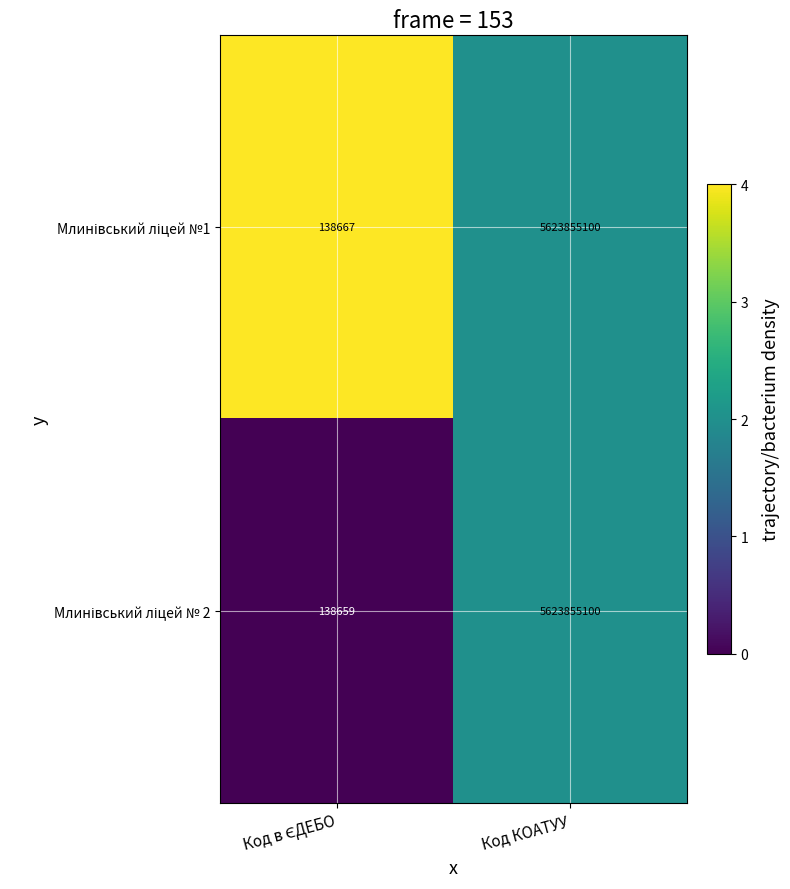

At which category is the sum across all series the highest?

Код КОАТУУ